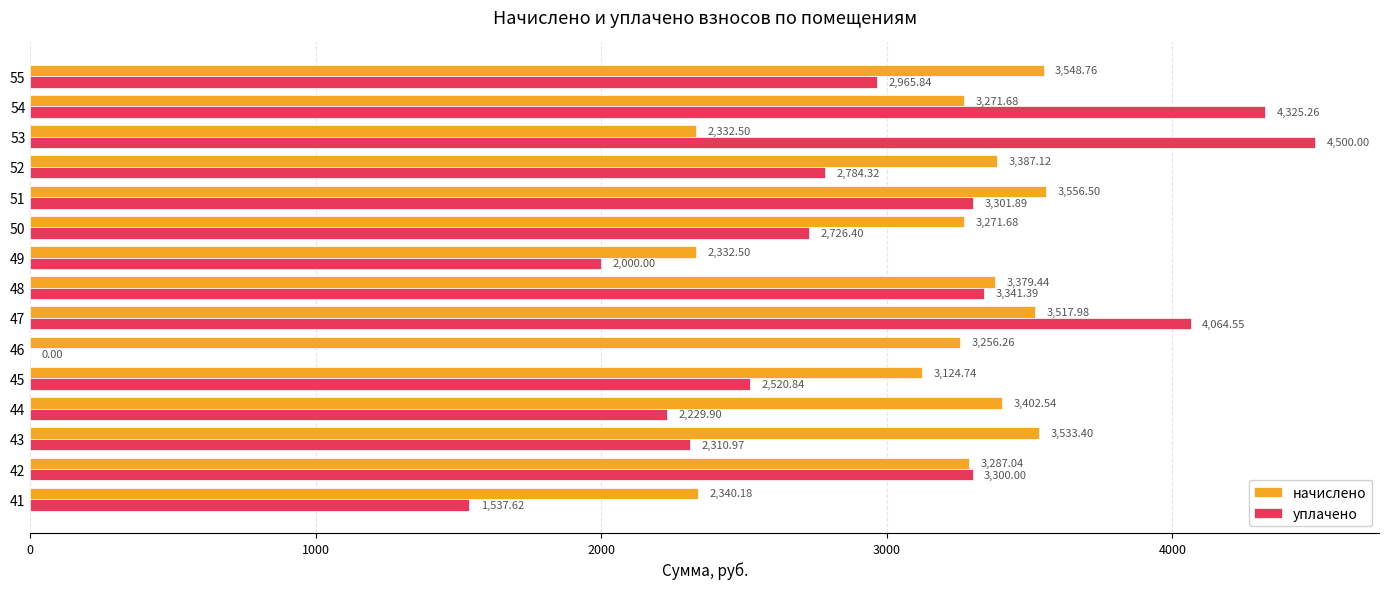

What is the total value across all series at 53?

6832.5